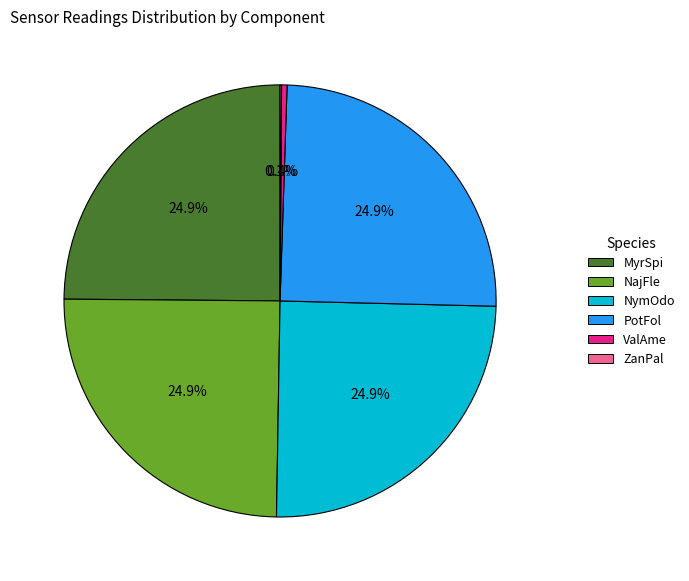

Is there any slice that represents more than half of the pie?

No